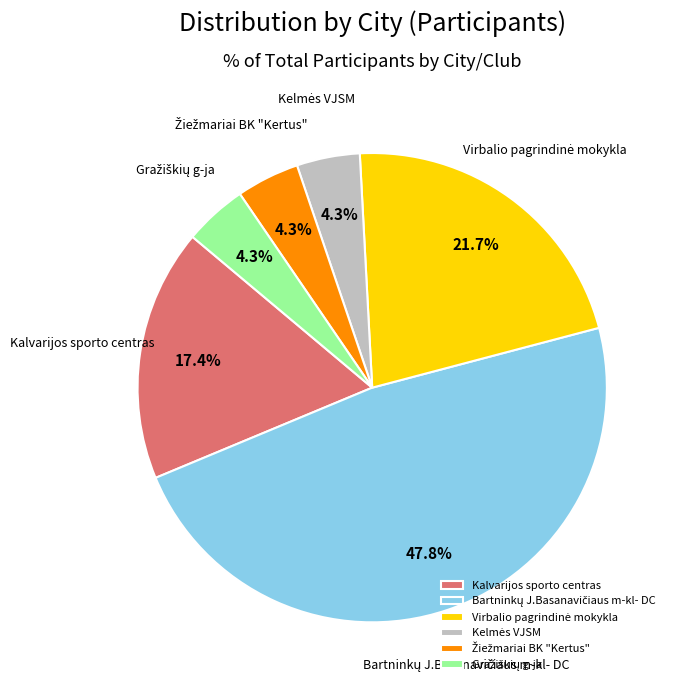

Is there a majority slice in this chart?

No